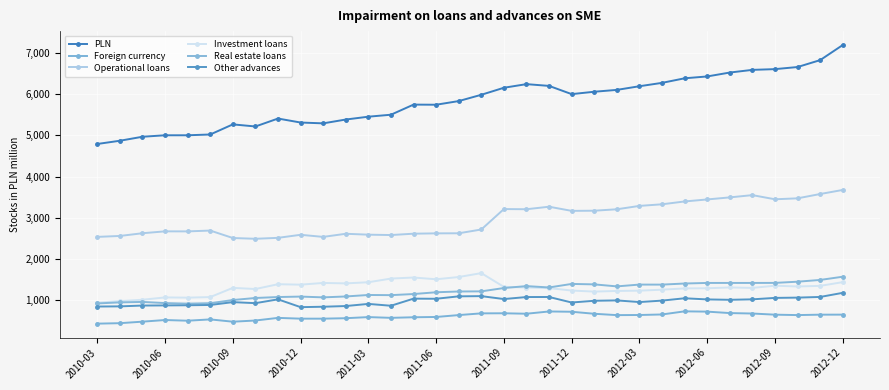

True or false: PLN has more than 0 points higher than both neighbors.

True